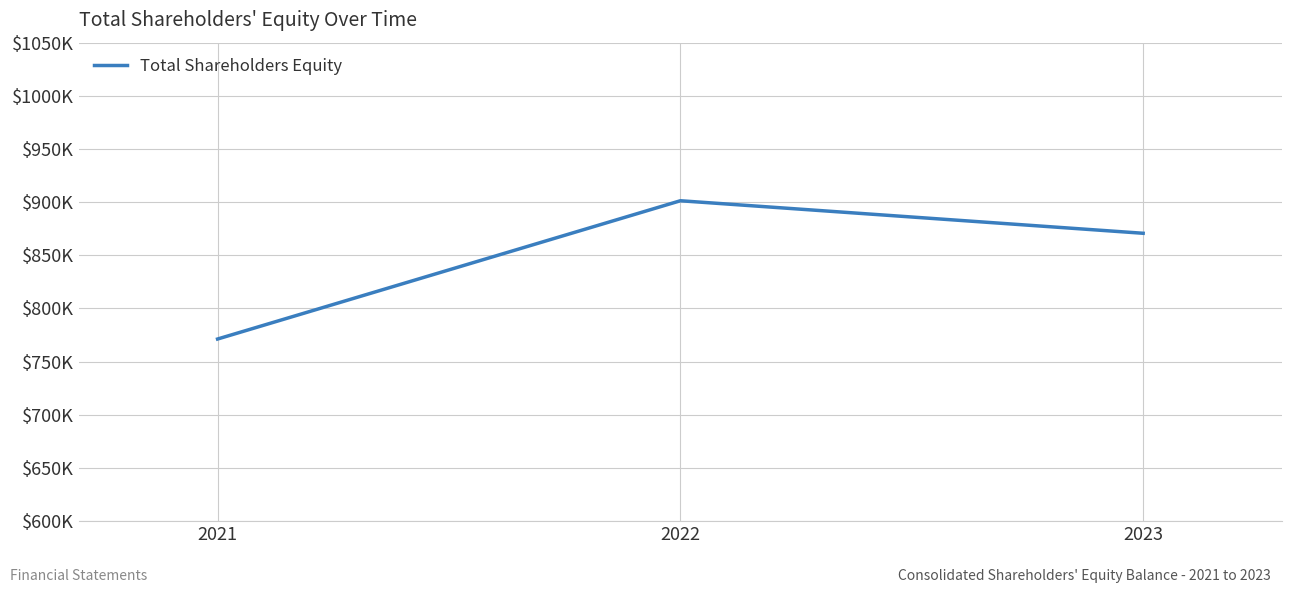

What is the minimum value shown in the chart?

771279